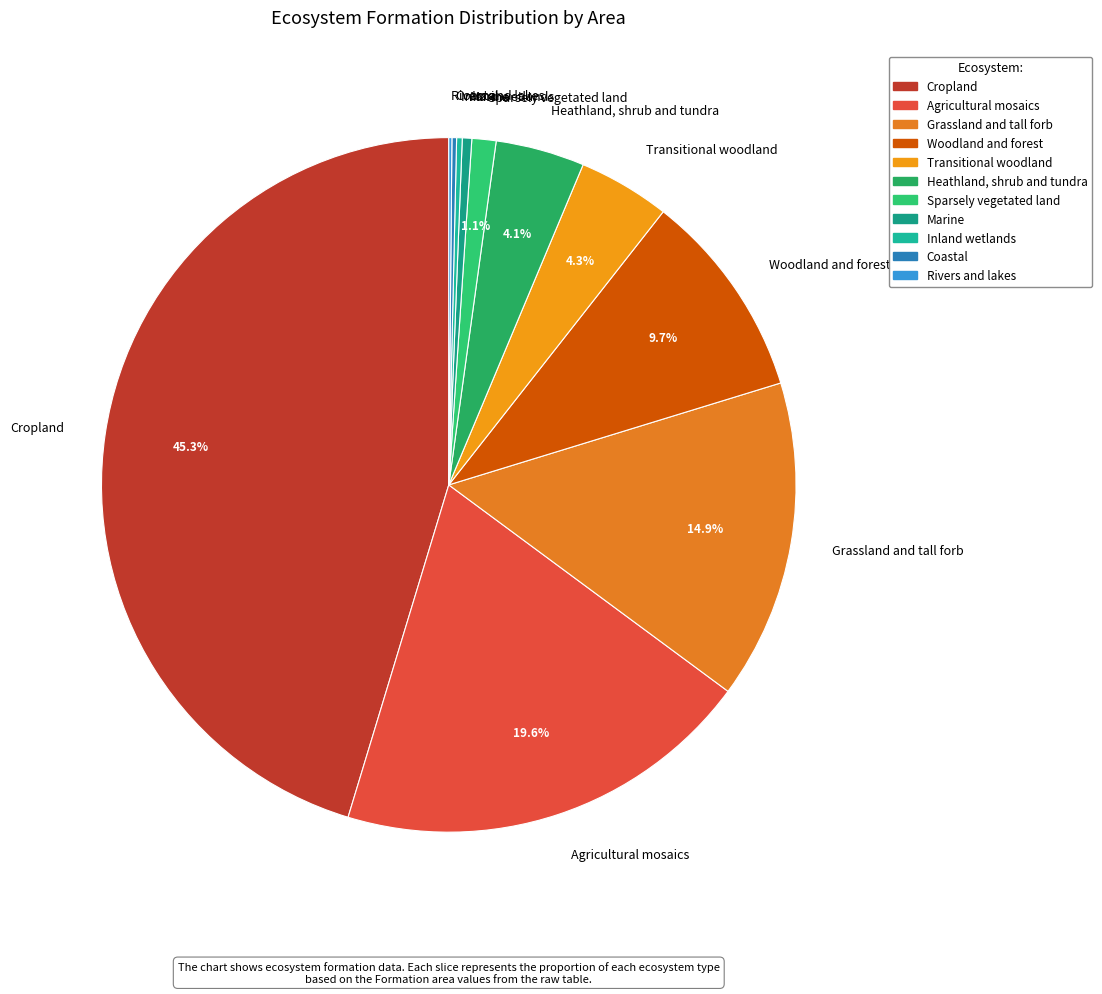

Which category has the biggest portion of the pie?

Cropland